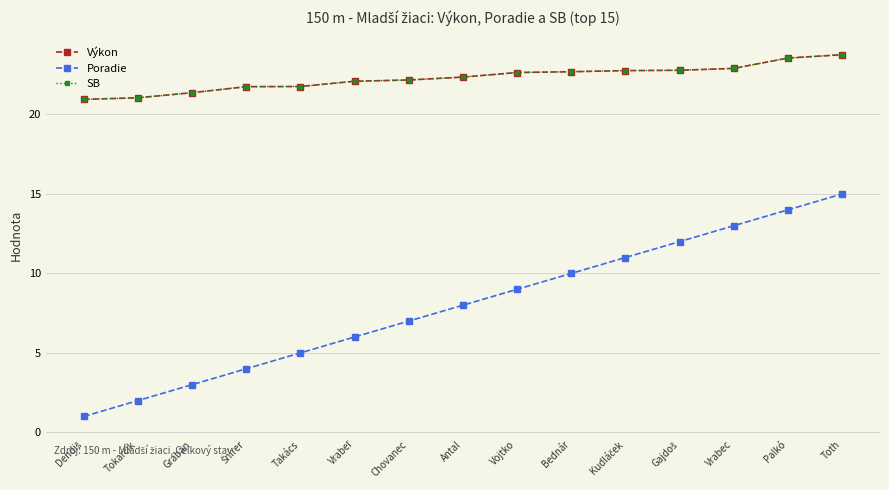

Reading left to right, list all the values displayed in this chart.

Výkon: Dendiš=20.9	Tokarčík=21.1	Graban=21.4	Šnírer=21.8	Takács=21.8	Vrabeľ=22.1	Chovanec=22.2	Antal=22.4	Vojtko=22.6	Bednár=22.7	Kudláček=22.8	Gajdoš=22.8	Vrabec=22.9	Palkó=23.6	Toth=23.8
Poradie: Dendiš=1.0	Tokarčík=2.0	Graban=3.0	Šnírer=4.0	Takács=5.0	Vrabeľ=6.0	Chovanec=7.0	Antal=8.0	Vojtko=9.0	Bednár=10.0	Kudláček=11.0	Gajdoš=12.0	Vrabec=13.0	Palkó=14.0	Toth=15.0
SB: Dendiš=20.9	Tokarčík=21.1	Graban=21.4	Šnírer=21.8	Takács=21.8	Vrabeľ=22.1	Chovanec=22.2	Antal=22.4	Vojtko=22.6	Bednár=22.7	Kudláček=22.8	Gajdoš=22.8	Vrabec=22.9	Palkó=23.6	Toth=23.8